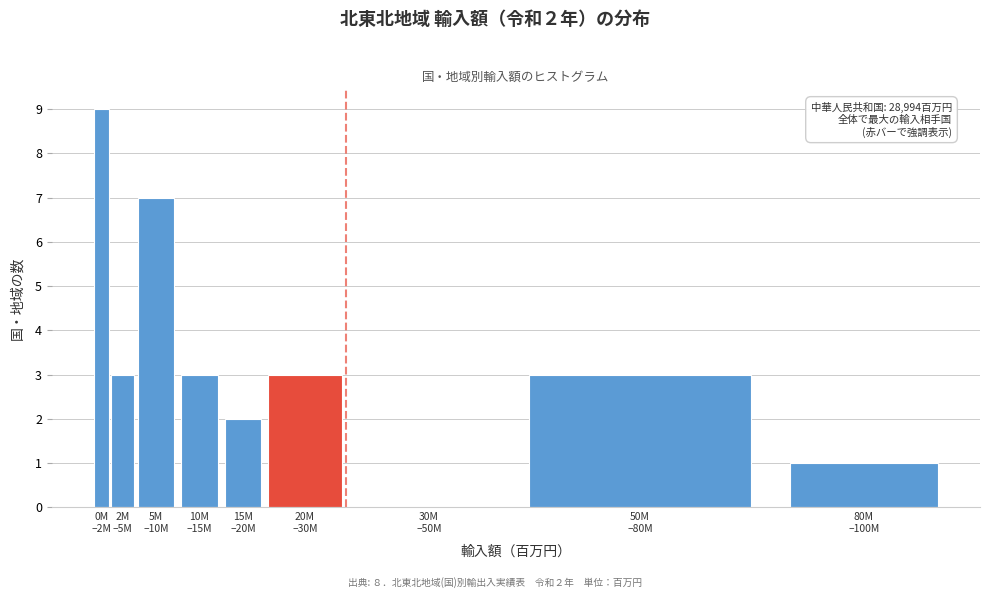

What is the greatest value displayed?

9